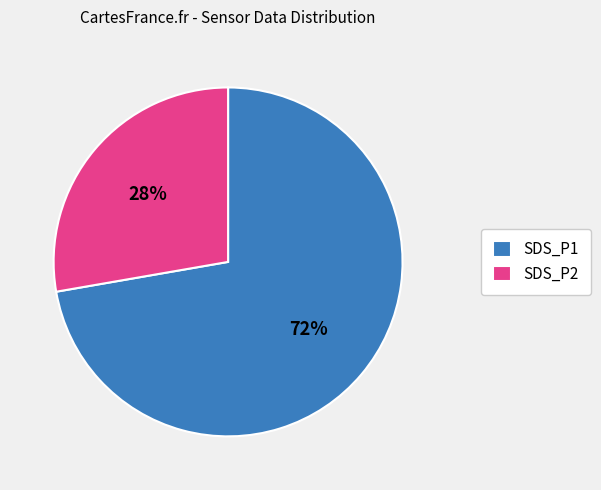

Rank the categories by value from highest to lowest.

SDS_P1, SDS_P2